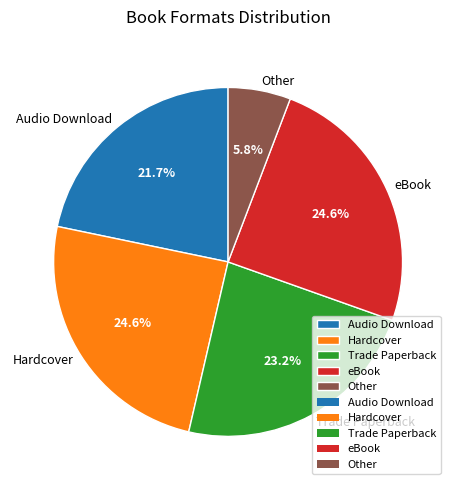

How much of the chart is everything except Hardcover?

75.4%